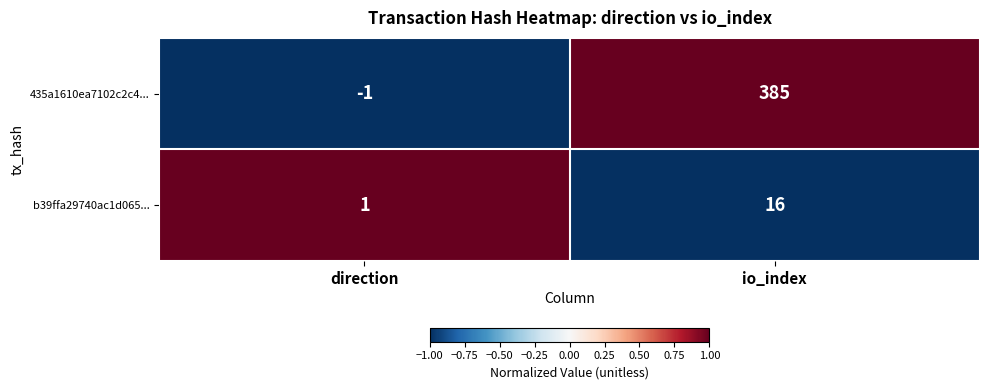

Which series changed the most between direction and io_index?

435a1610ea7102c2c4...